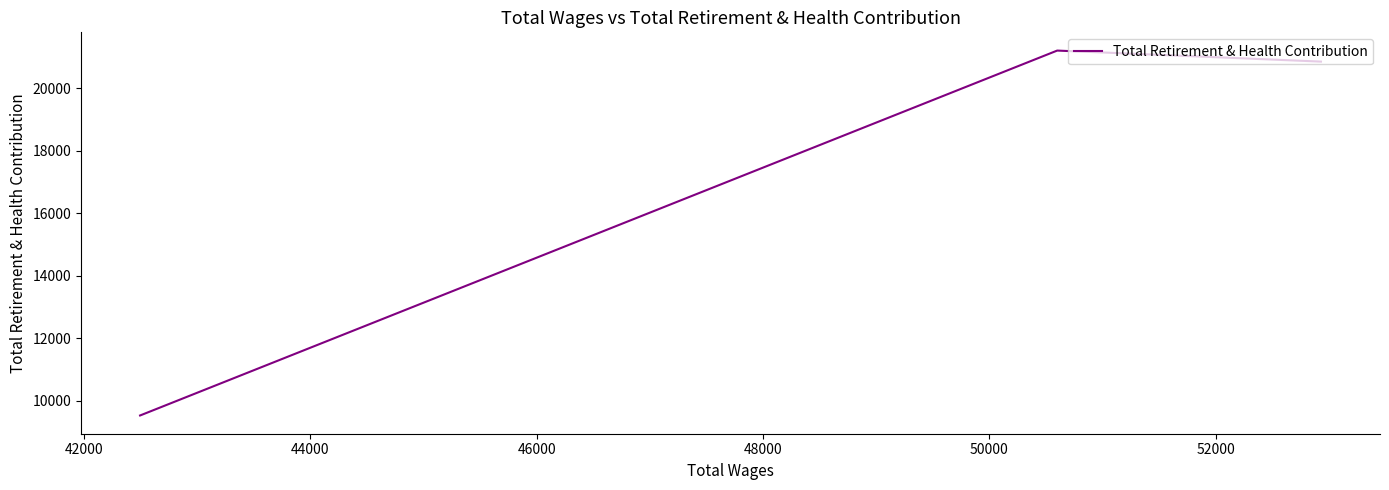

What is the sum of all values?

51589